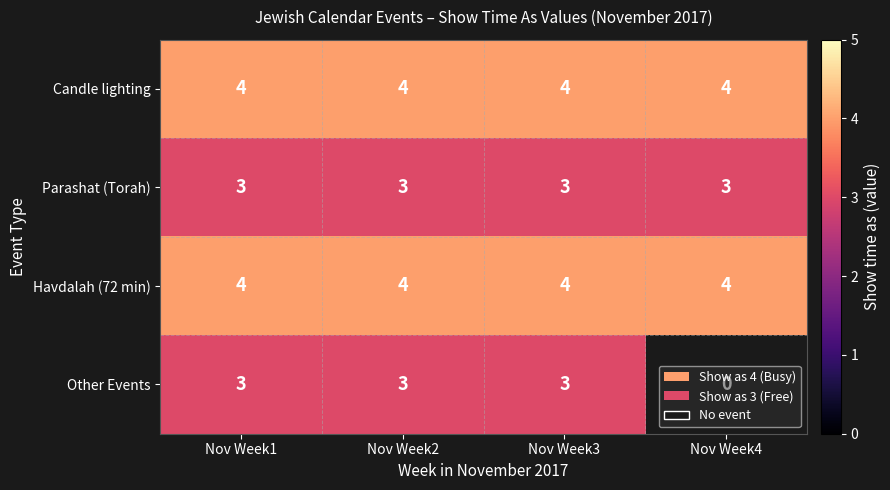

What is the minimum value for Parashat (Torah)?

3